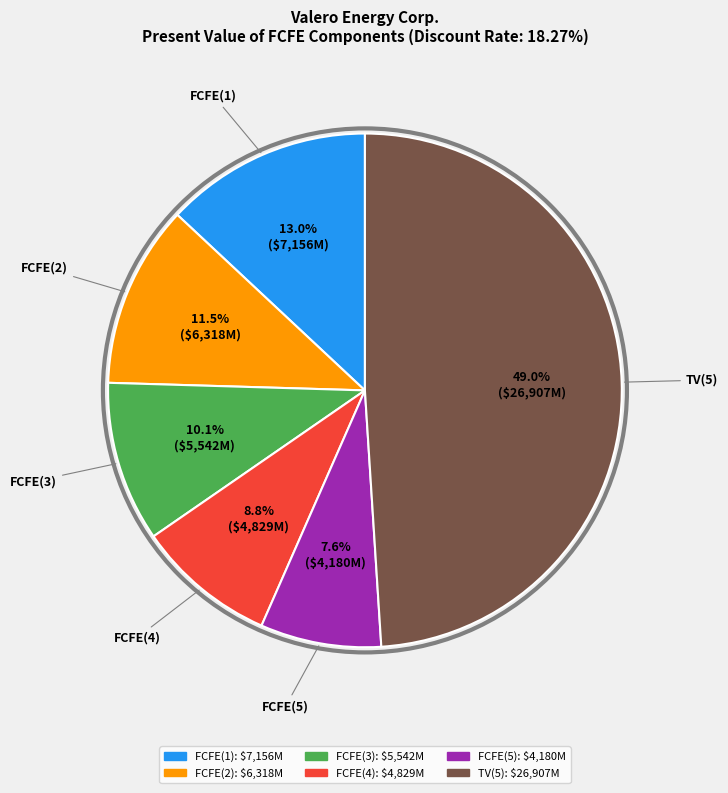

Rank the categories by value from highest to lowest.

TV(5), FCFE(1), FCFE(2), FCFE(3), FCFE(4), FCFE(5)